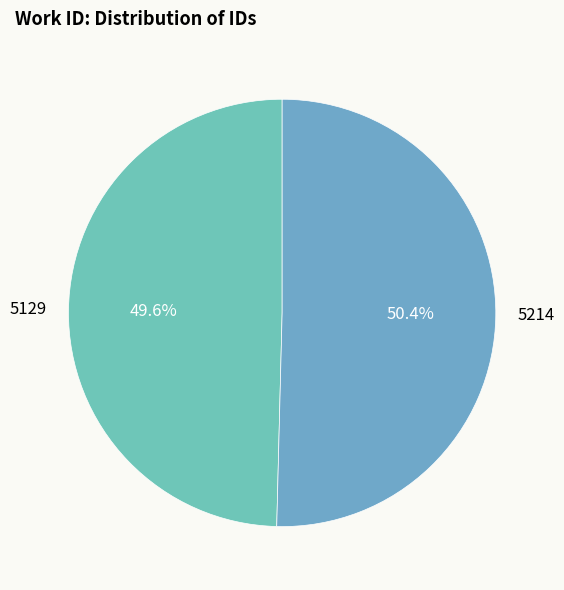

To the nearest percent, what percentage of the pie is 5129?

50%